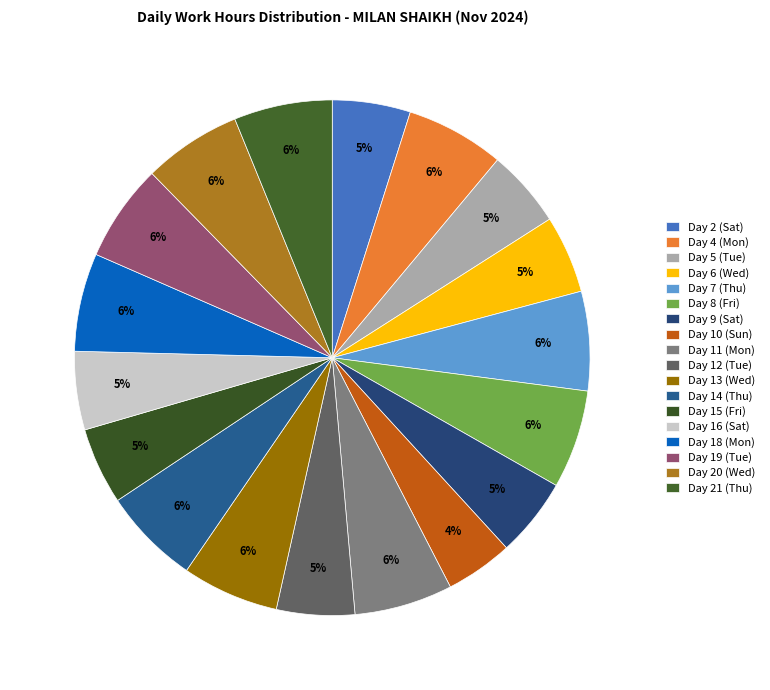

The Day 10 (Sun) slice represents 1% of the pie. True or false?

False